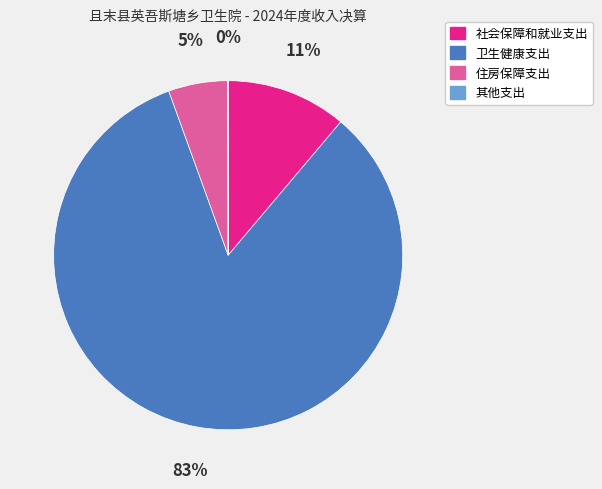

The 卫生健康支出 slice represents 89% of the pie. True or false?

False